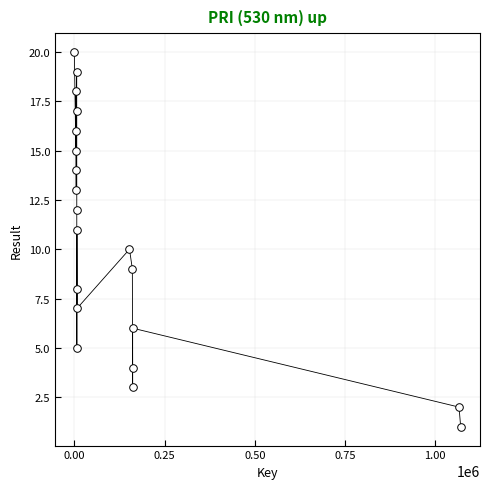

What is the range of Y values (max minus min)?

19